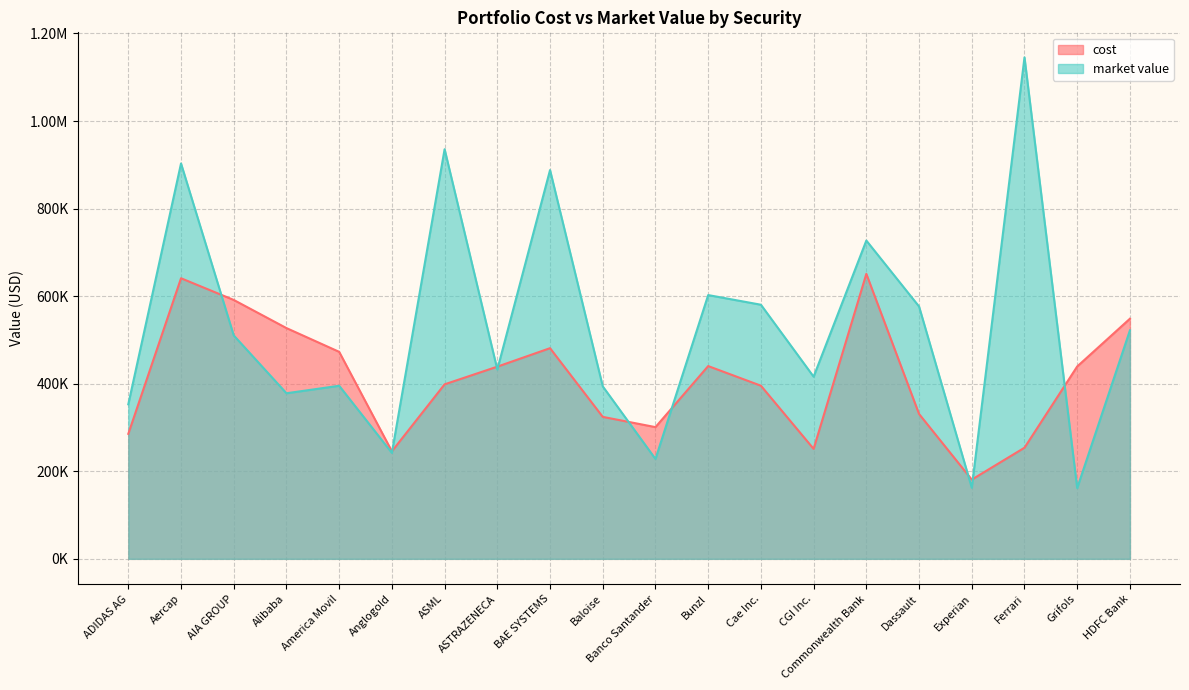

What is the difference between the maximum and minimum values in the cost series?

469942.2